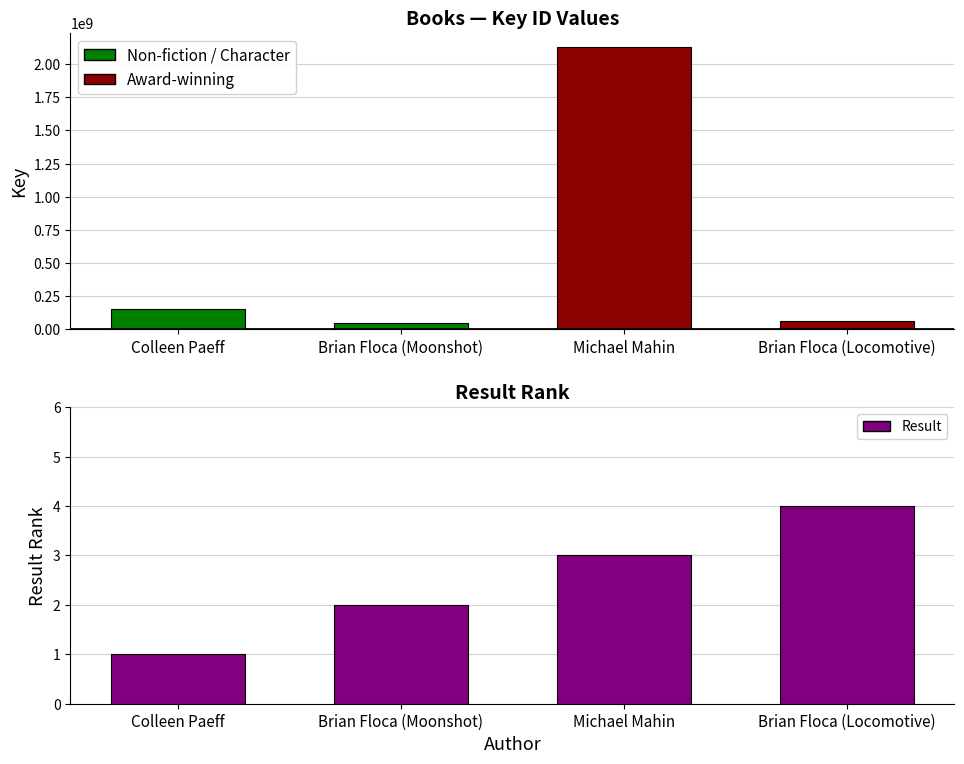

What is the total value across all series at Brian Floca (Locomotive)?

64563137